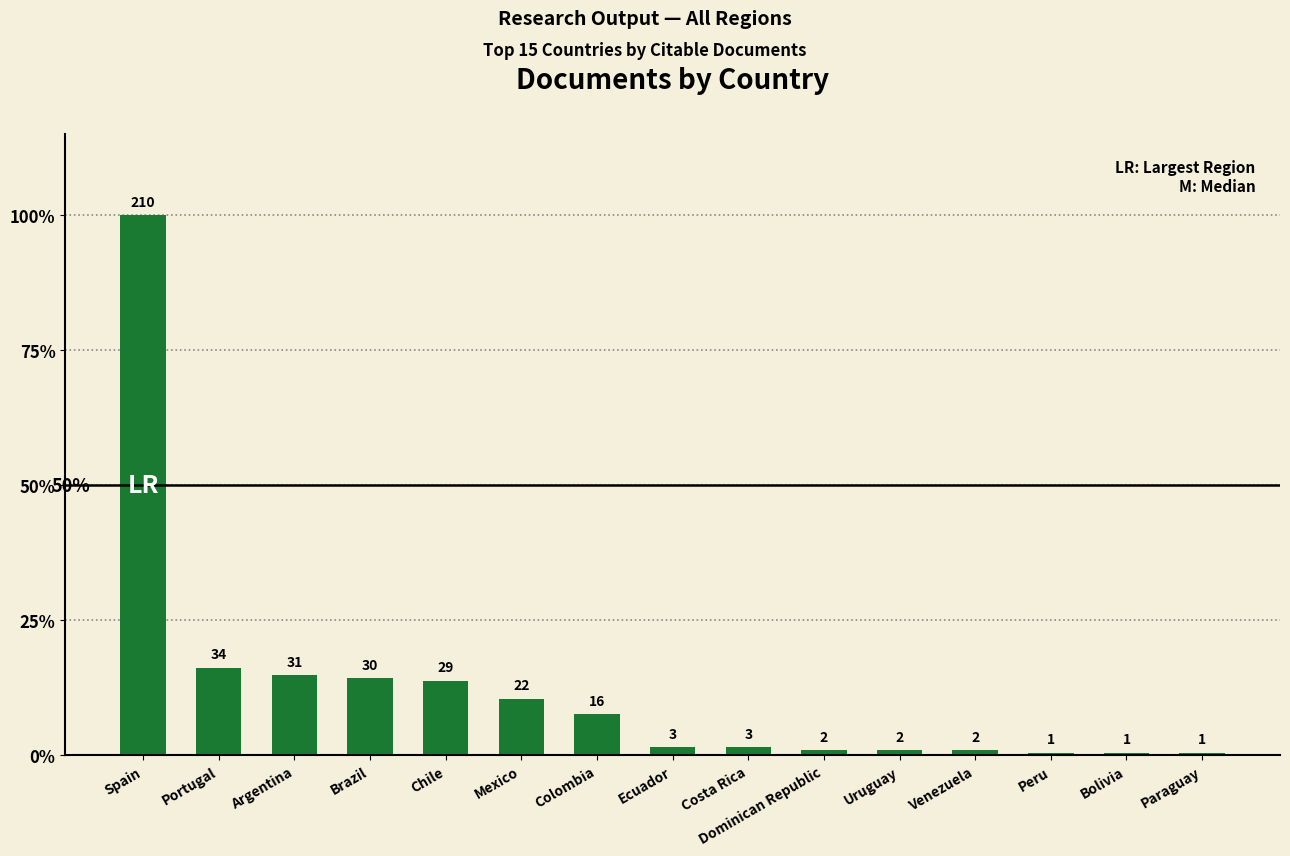

Is it true that the value at Colombia is 16?

True